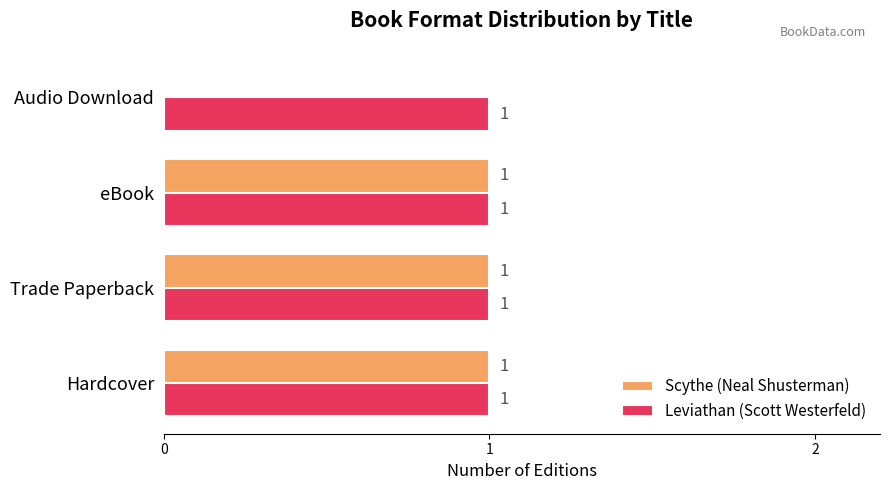

At which label is Scythe (Neal Shusterman) closest to 0?

Audio Download